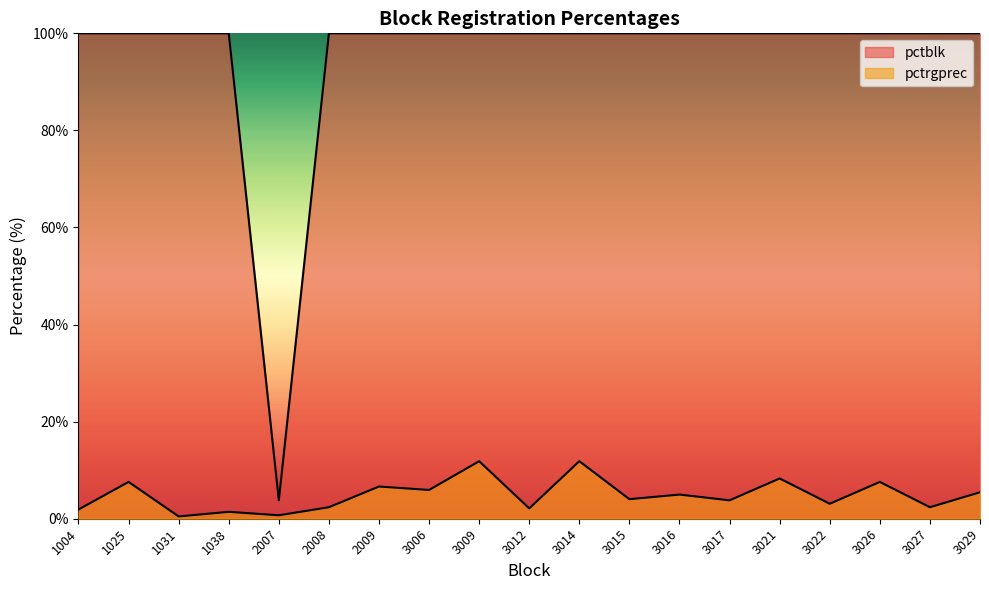

Reading left to right, extract all data points from this chart.

pctrgprec: 1004=1.9	1025=7.6	1031=0.5	1038=1.4	2007=0.7	2008=2.4	2009=6.6	3006=5.9	3009=11.8	3012=2.1	3014=11.8	3015=4.0	3016=5.0	3017=3.8	3021=8.3	3022=3.1	3026=7.6	3027=2.4	3029=5.5
pctblk: 1004=100.0	1025=100.0	1031=100.0	1038=100.0	2007=3.8	2008=100.0	2009=100.0	3006=100.0	3009=100.0	3012=100.0	3014=100.0	3015=100.0	3016=100.0	3017=100.0	3021=100.0	3022=100.0	3026=100.0	3027=100.0	3029=100.0